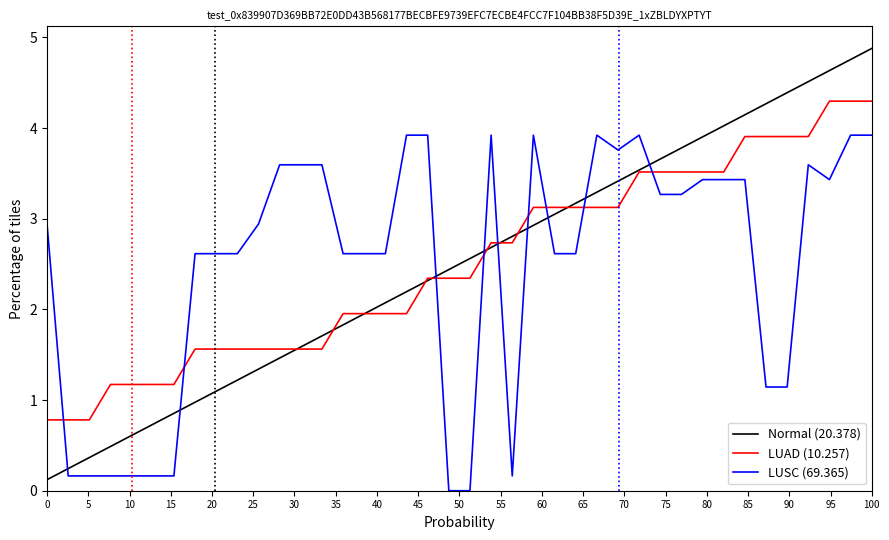

How many lines are shown in the chart?

3